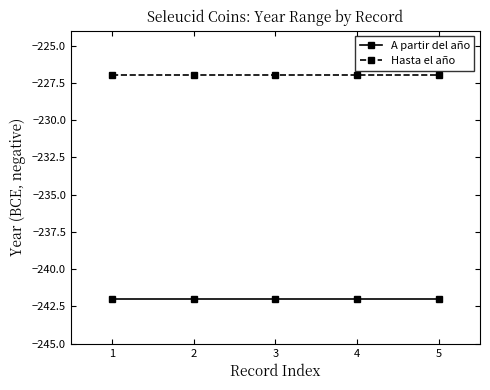

True or false: A partir del año and Hasta el año cross at least once.

False